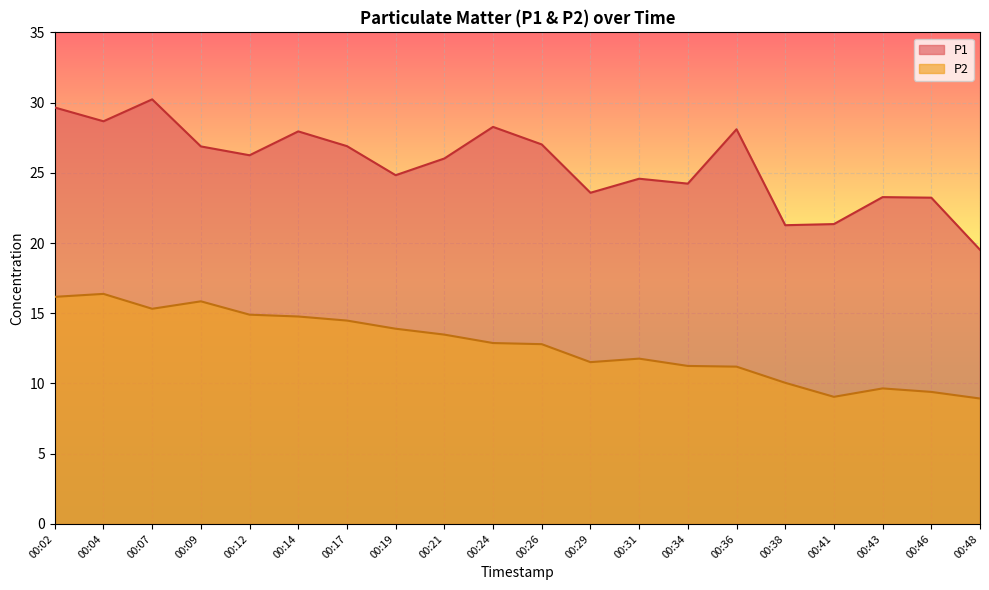

What is the sum of all P2 values?

253.8